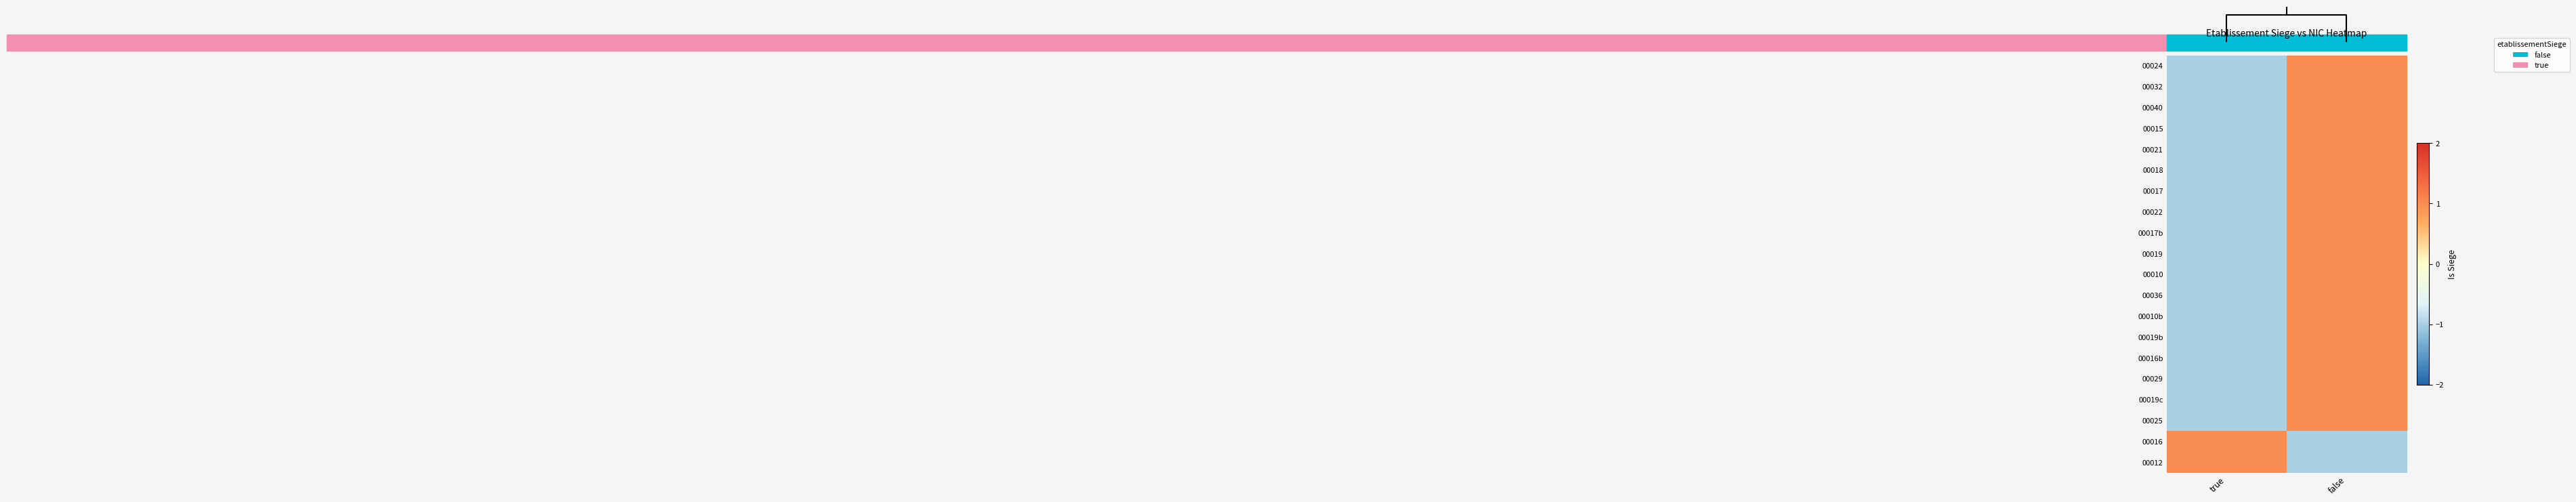

Rank the series at true from lowest to highest value.

00024, 00032, 00040, 00015, 00021, 00018, 00017, 00022, 00017b, 00019, 00010, 00036, 00010b, 00019b, 00016b, 00029, 00019c, 00025, 00016, 00012